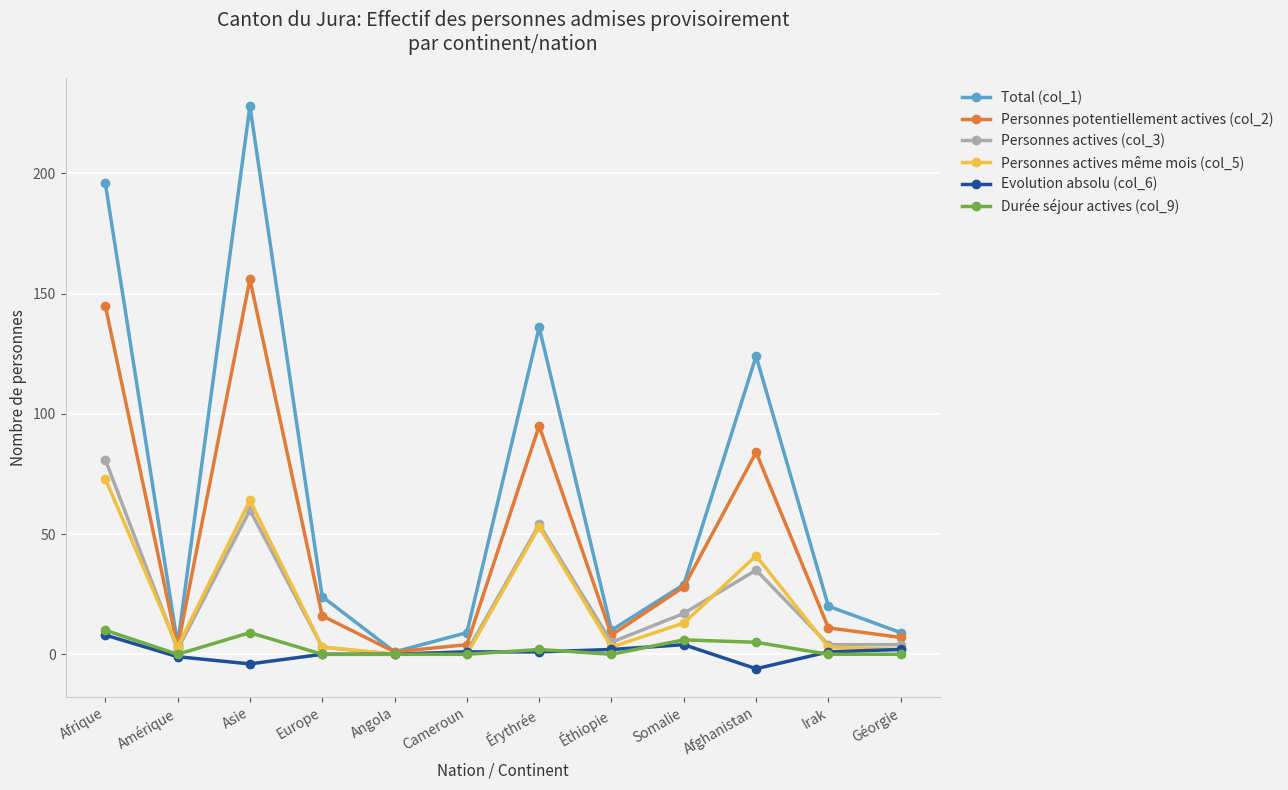

How many interior local valleys does the Personnes potentiellement actives (col_2) series have?

3